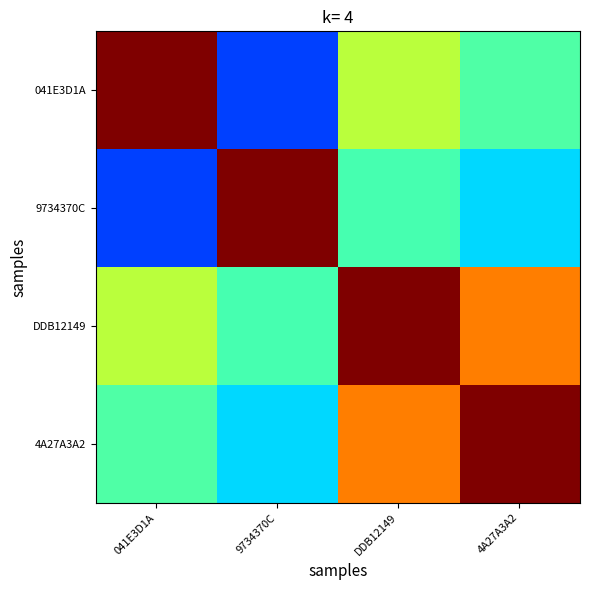

Reading left to right, what are all the values shown in this chart?

041E3D1A: 041E3D1A=1.0	9734370C=0.2	DDB12149=0.6	4A27A3A2=0.4
9734370C: 041E3D1A=0.2	9734370C=1.0	DDB12149=0.4	4A27A3A2=0.3
DDB12149: 041E3D1A=0.6	9734370C=0.4	DDB12149=1.0	4A27A3A2=0.8
4A27A3A2: 041E3D1A=0.4	9734370C=0.3	DDB12149=0.8	4A27A3A2=1.0